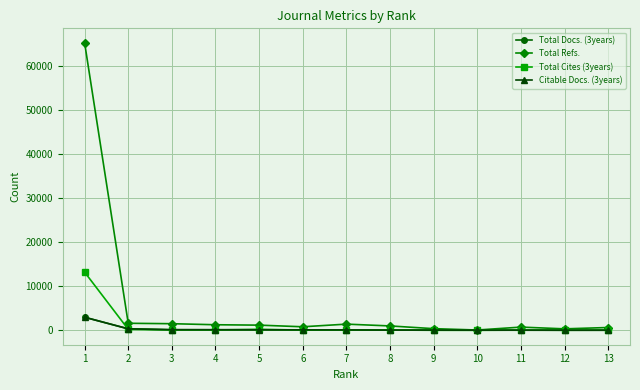

What is the difference between the Total Cites (3years) values at 11 and 3?

35